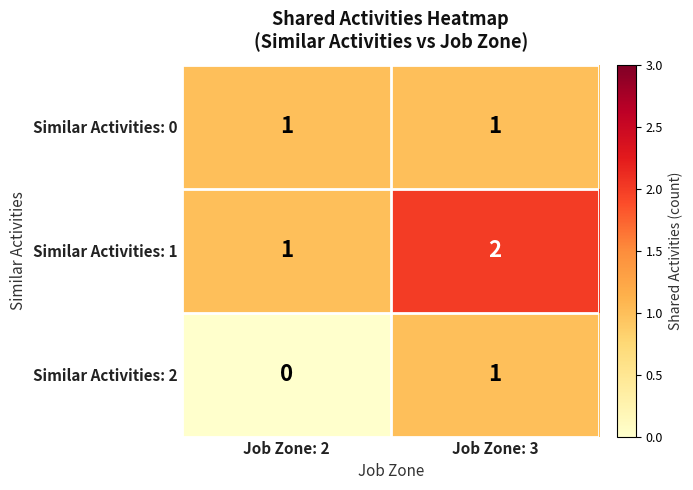

At which category is the sum across all series the highest?

Job Zone: 3